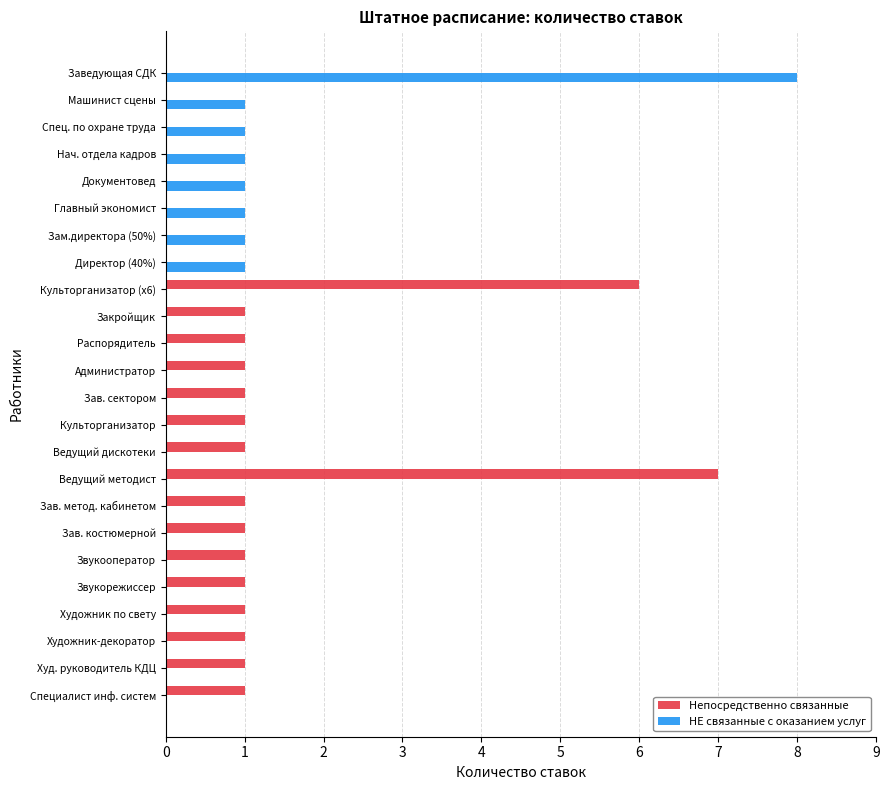

Which series changed the most between Специалист инф. систем and Заведующая СДК?

НЕ связанные с оказанием услуг